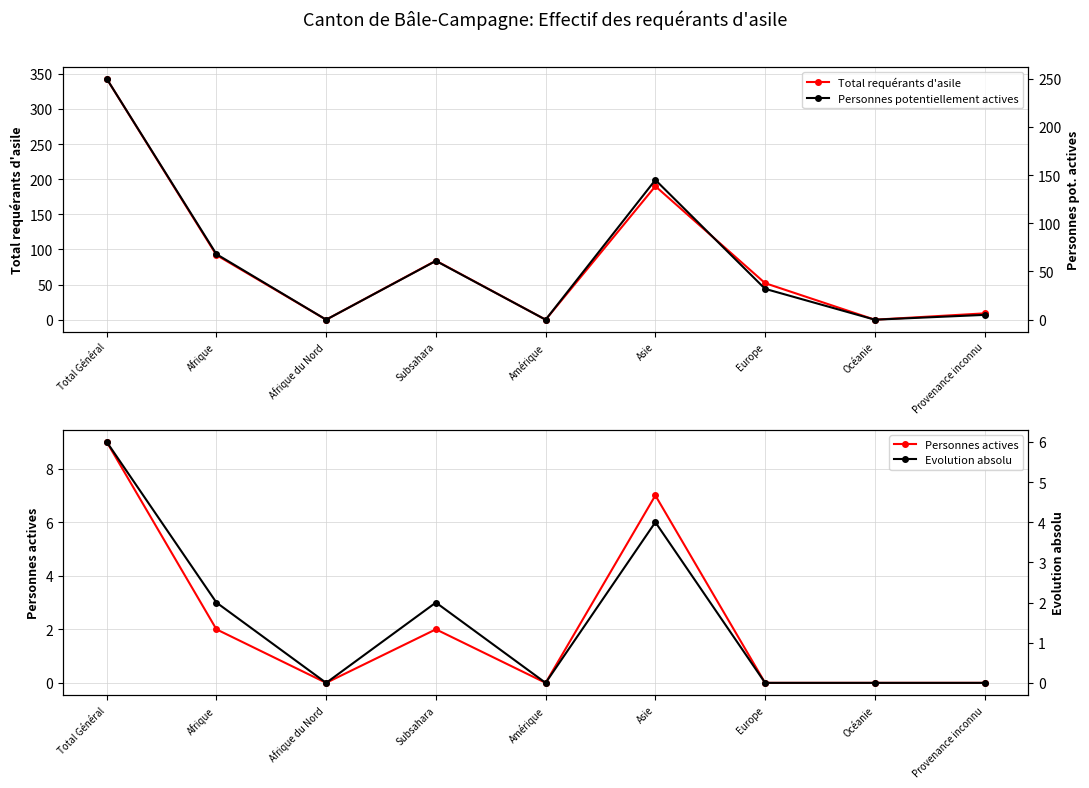

What is the average value of the Evolution absolu series?

2